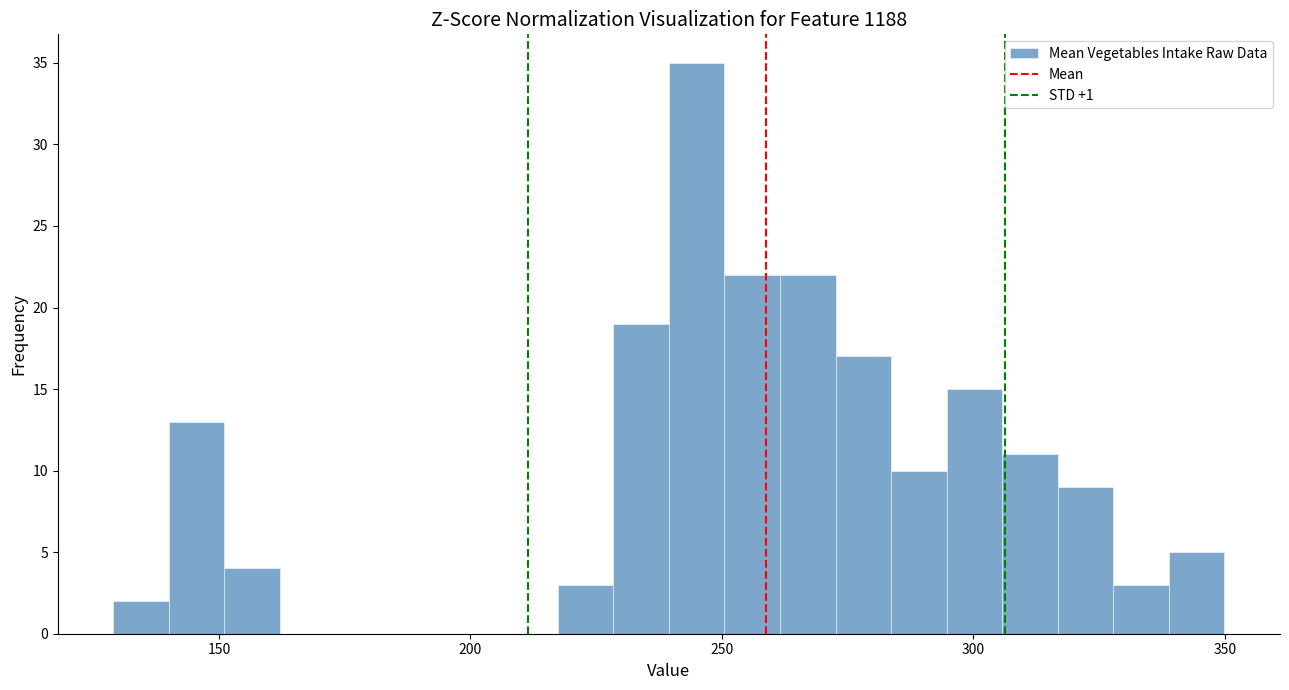

Read against the x-axis, roughly where is the centre of the tallest bar?

245